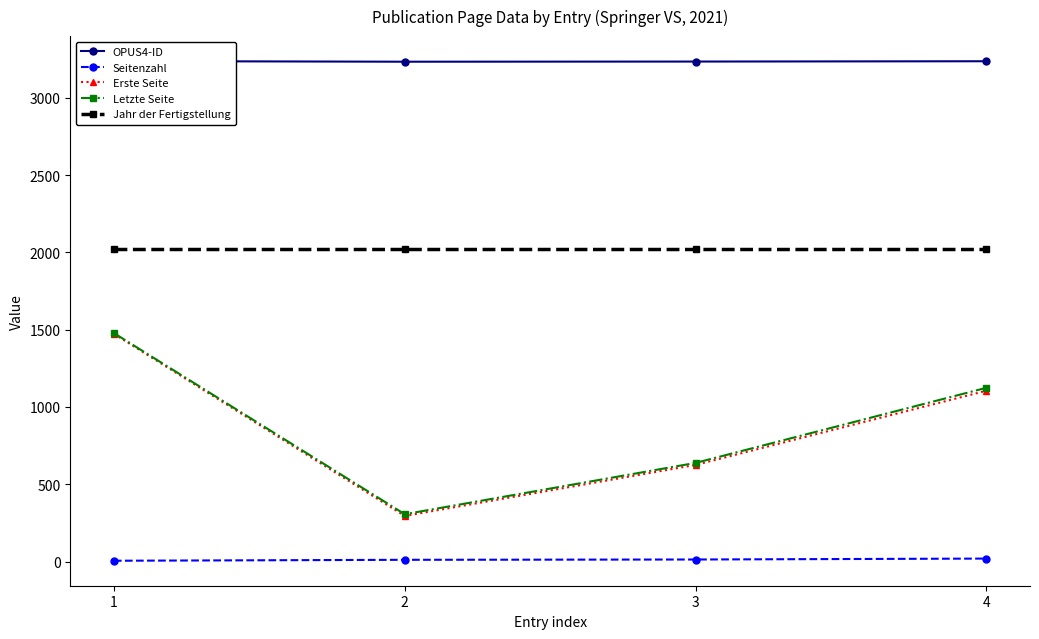

Which series has the largest range (max minus min)?

Erste Seite